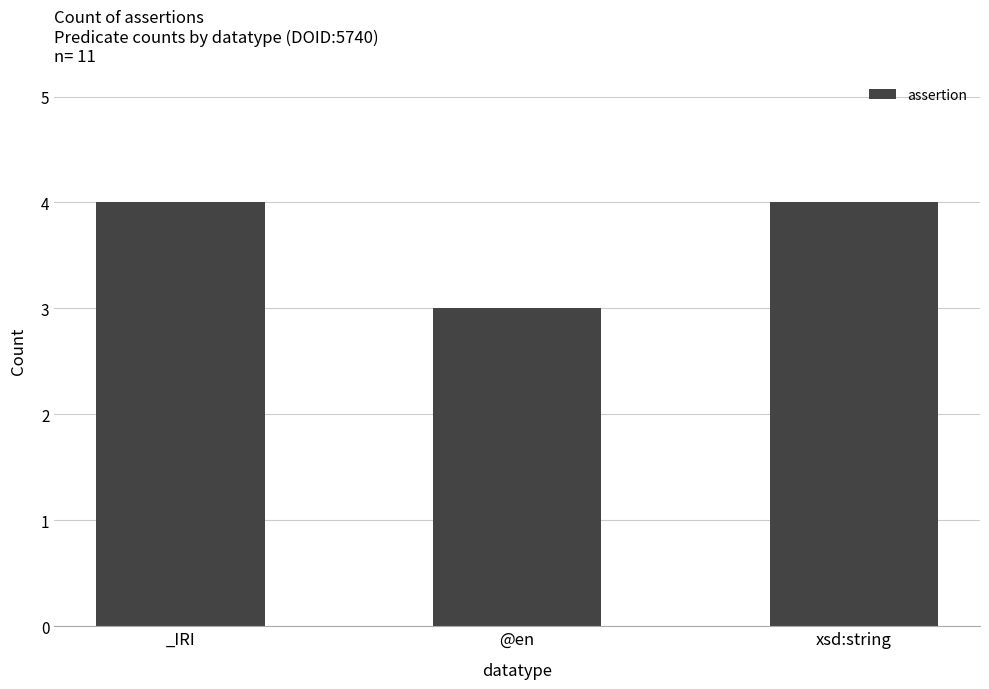

What value does the data have at xsd:string?

4